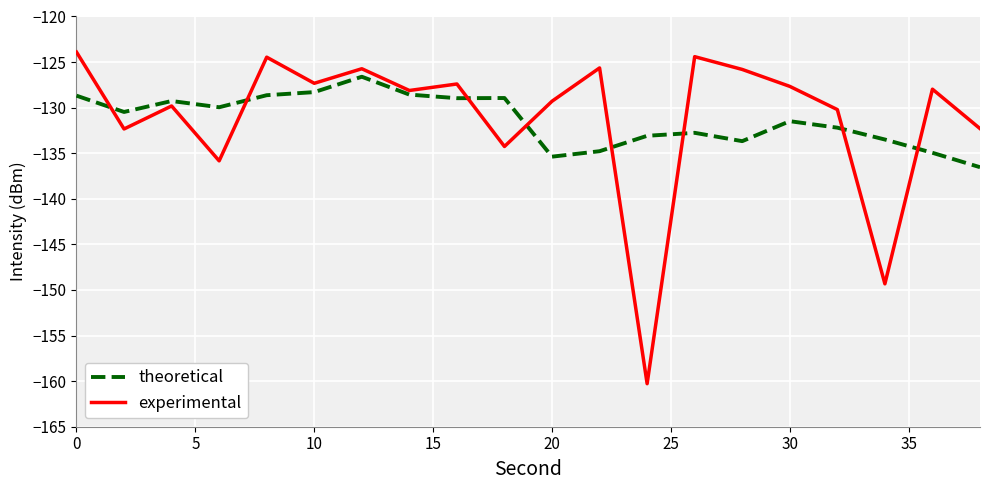

What is the minimum value for experimental?

-160.3